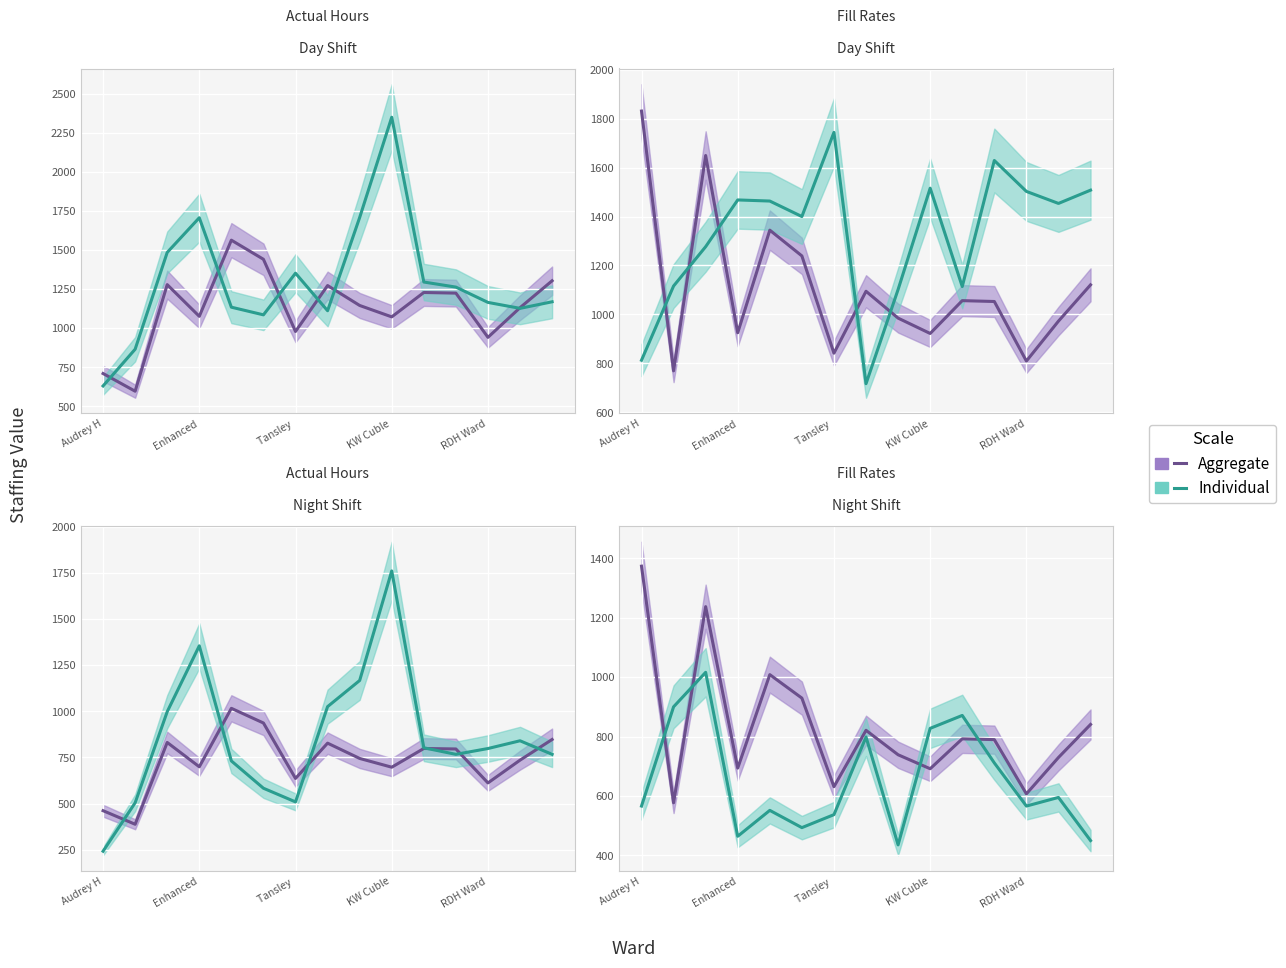

What is the value of the Individual point at the 1st from the left?

566.1